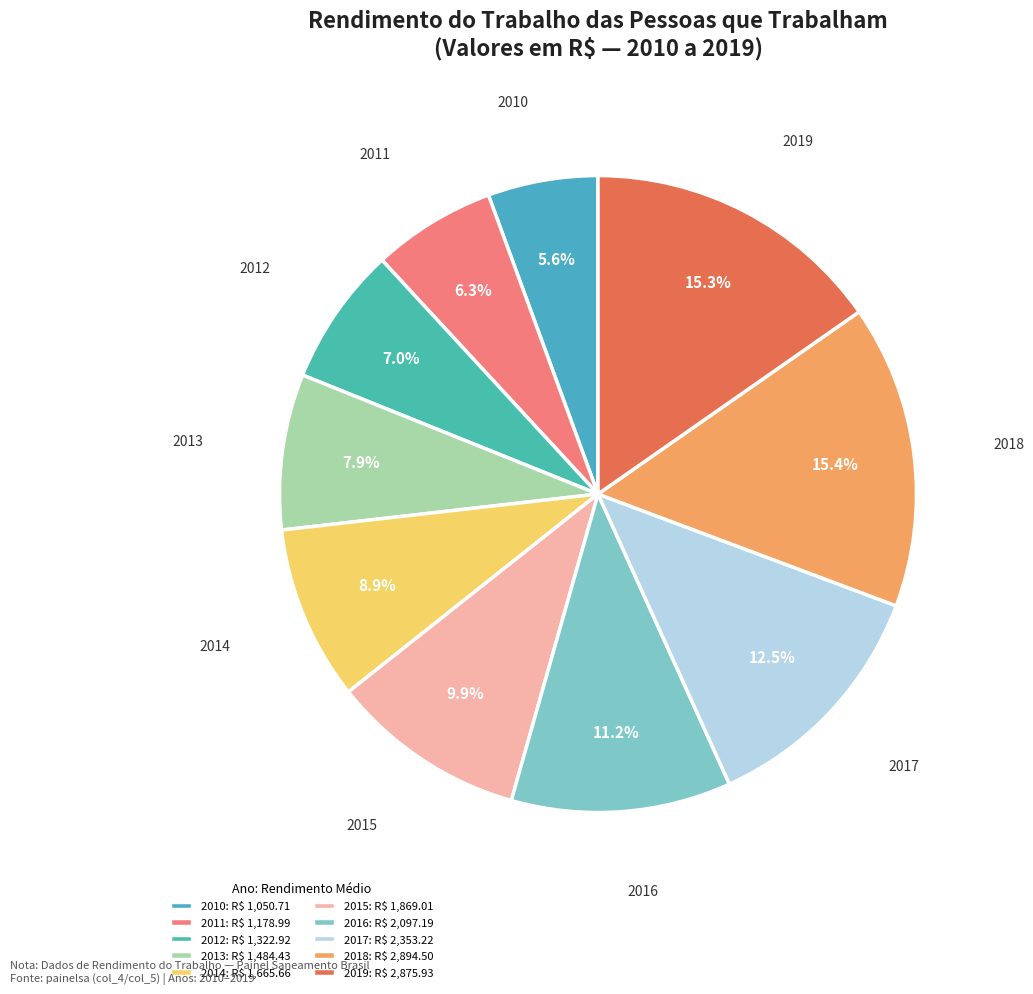

True or false: 2012 accounts for 7% of the total.

True